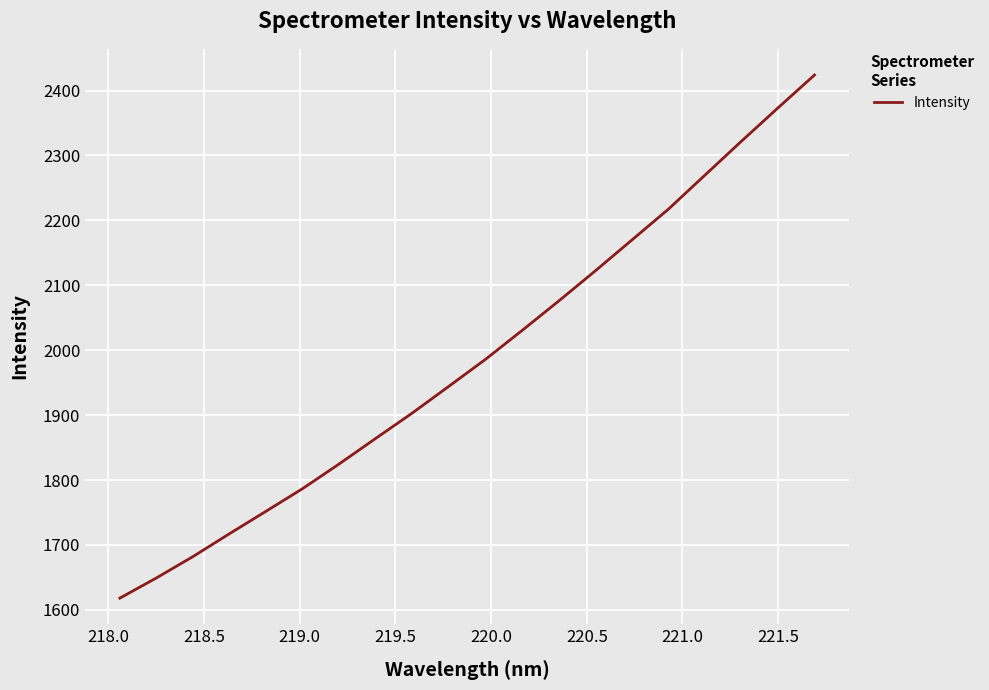

What is the maximum value shown in the chart?

2424.0